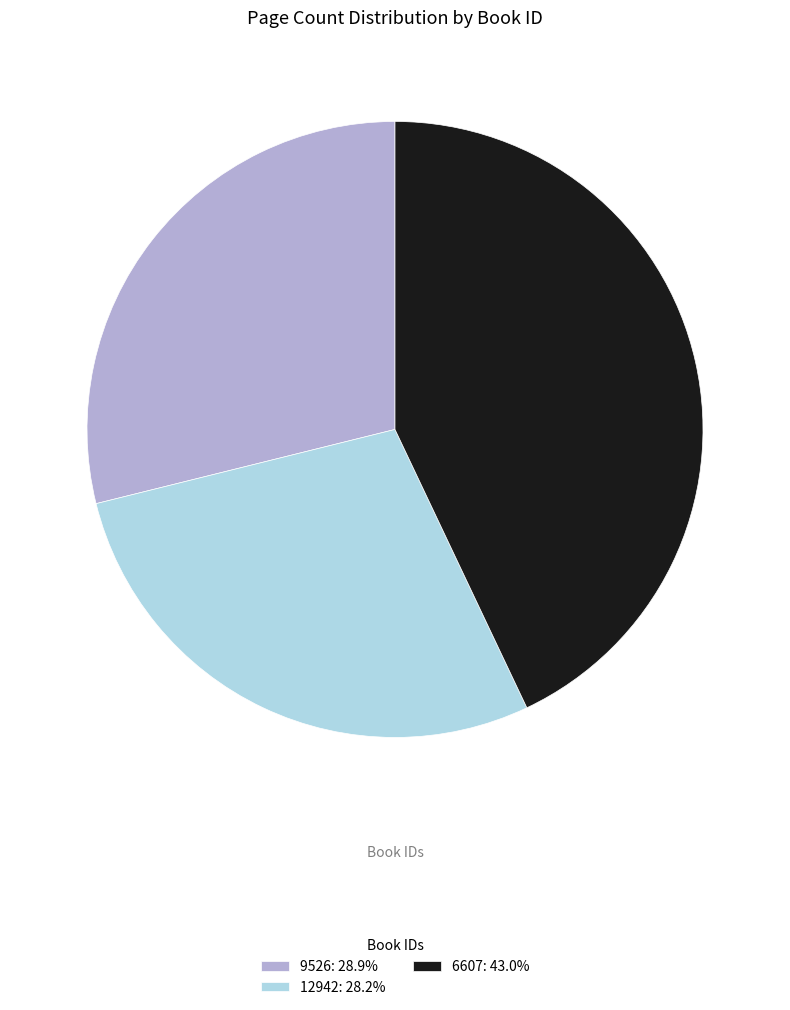

What is the largest slice in the pie chart?

6607